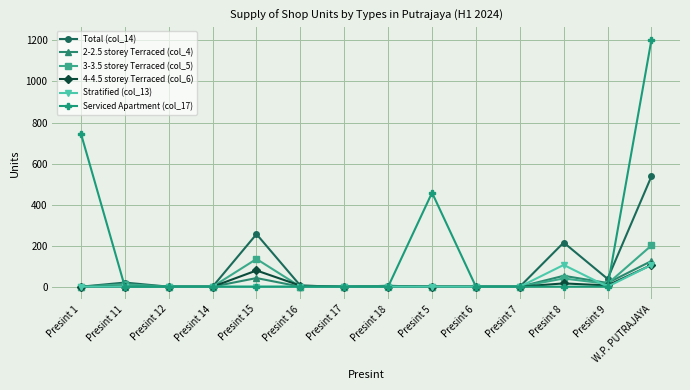

Which label corresponds to the largest value in the chart?

W.P. PUTRAJAYA